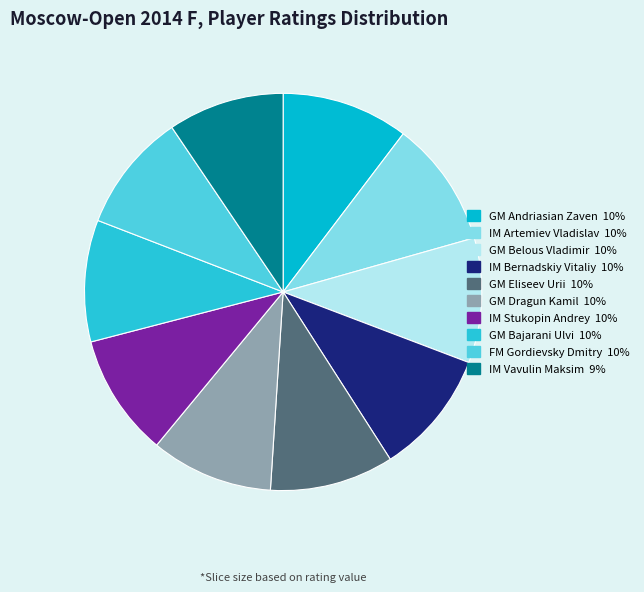

Does any single category account for the majority?

No